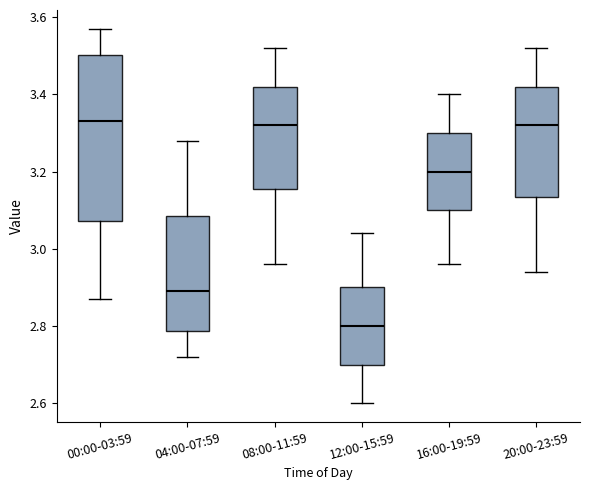

Where is the lower edge of the box for 12:00-15:59 on the y-axis? The values are not printed on the chart, so give them approximately, as read against the axis.

2.70